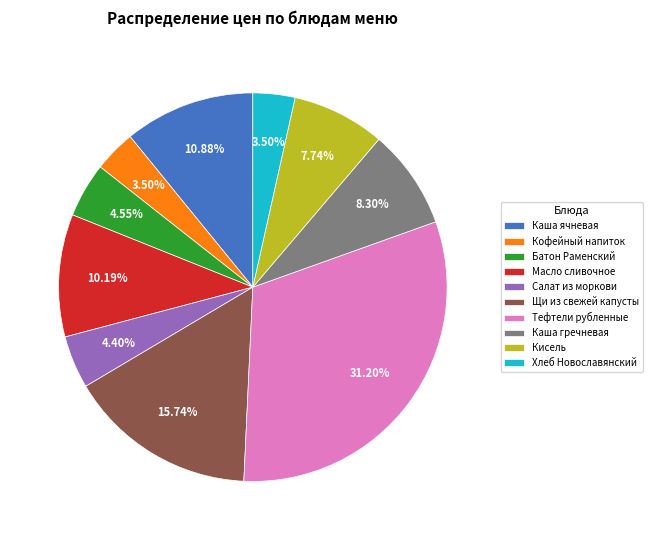

Do Салат из моркови and Хлеб Новославянский together represent more than half of the pie?

No